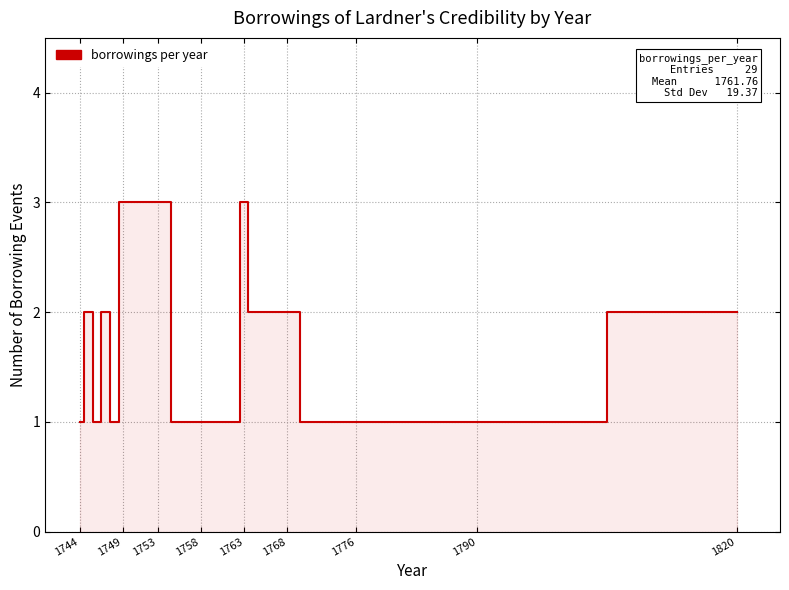

What is the greatest value displayed?

3